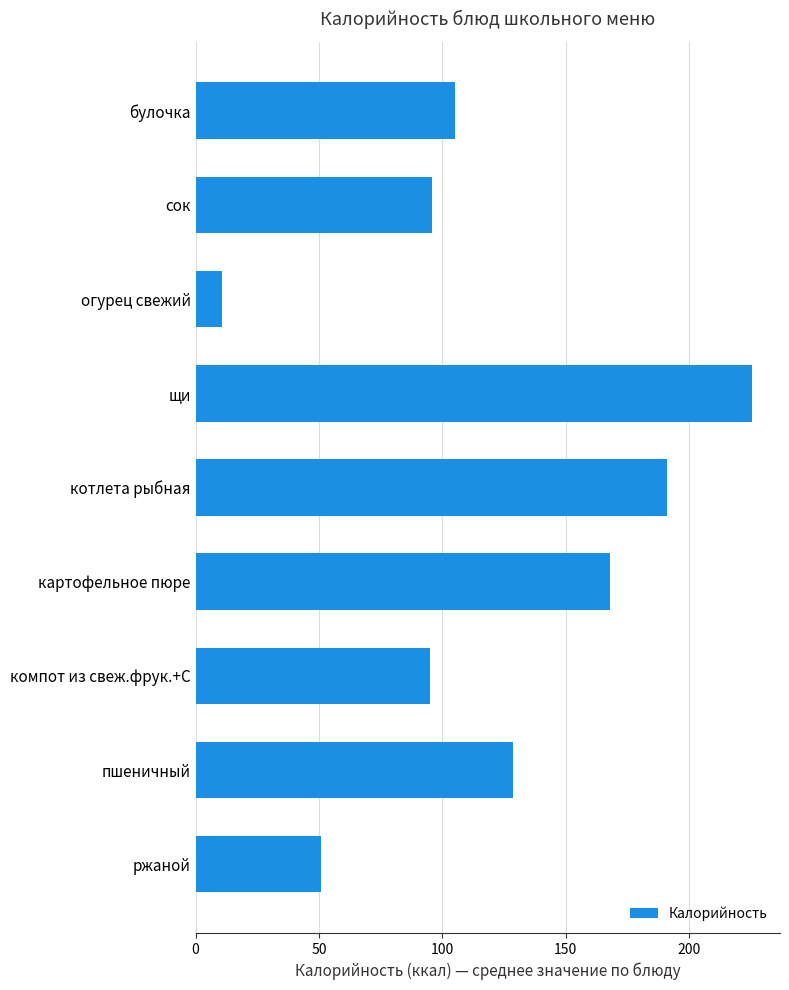

At which label is the value closest to 118?

пшеничный